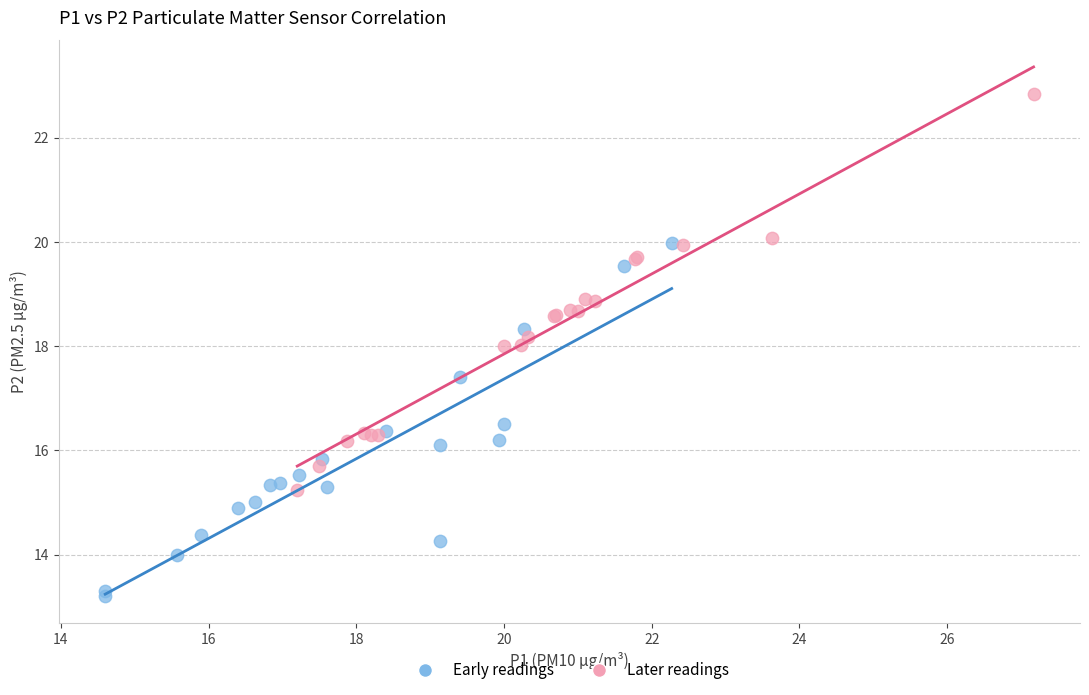

Which series reaches the minimum Y coordinate?

Early readings